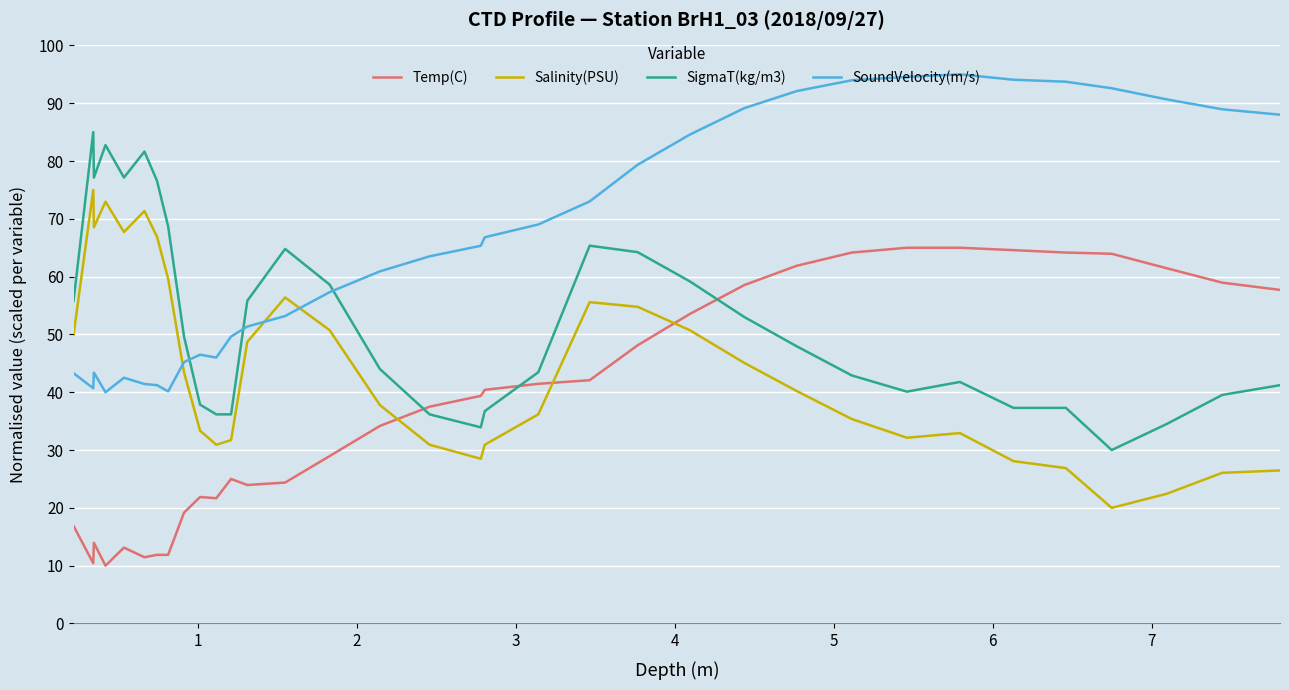

List the series in order of their peak value, lowest first.

Temp(C), Salinity(PSU), SigmaT(kg/m3), SoundVelocity(m/s)